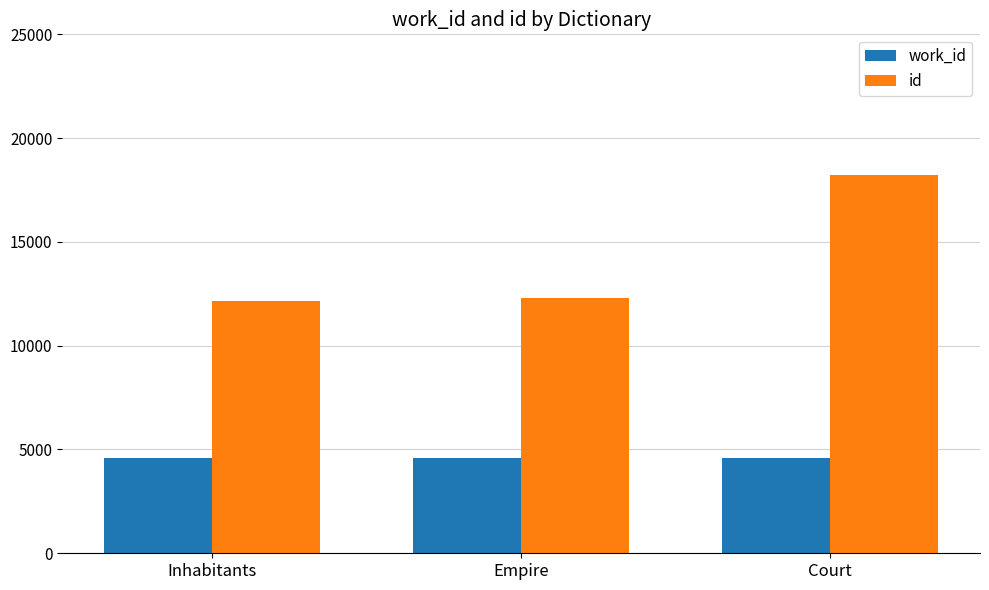

Rank the series by their maximum value, from highest to lowest.

id, work_id